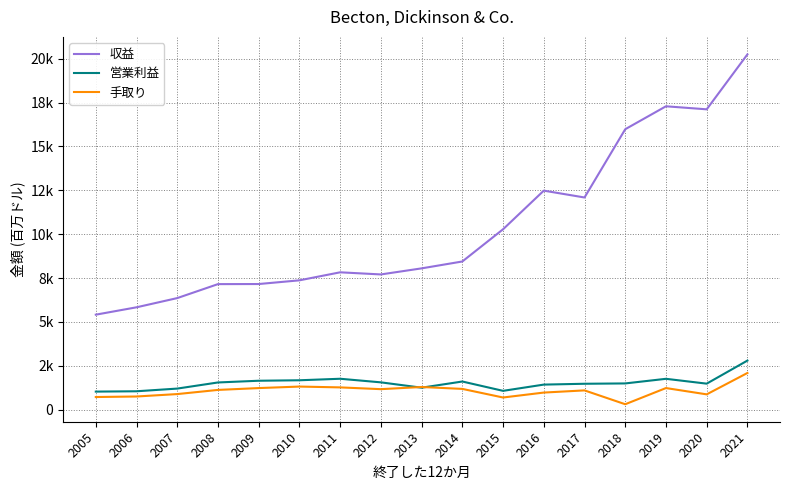

Rank the categories by 営業利益 value from lowest to highest.

2005, 2006, 2015, 2007, 2013, 2016, 2017, 2020, 2018, 2008, 2012, 2014, 2009, 2010, 2019, 2011, 2021